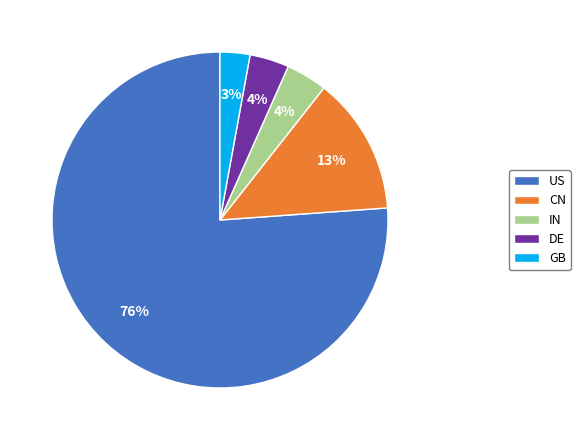

The CN slice represents 13% of the pie. True or false?

True